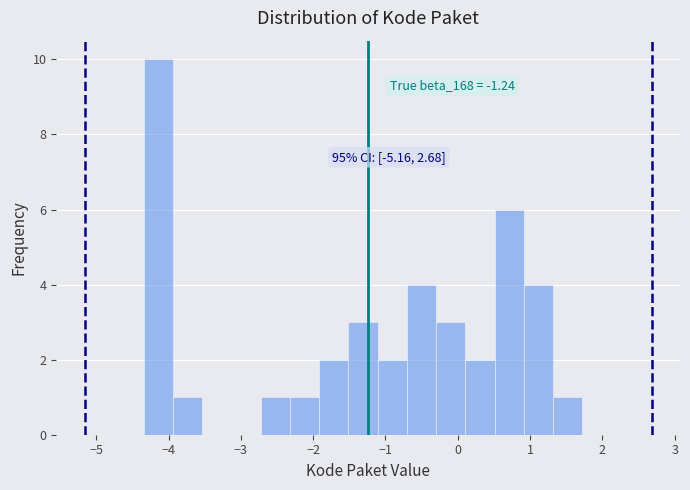

Over which range of the x-axis is the bar tallest?

-4.3 to -3.9